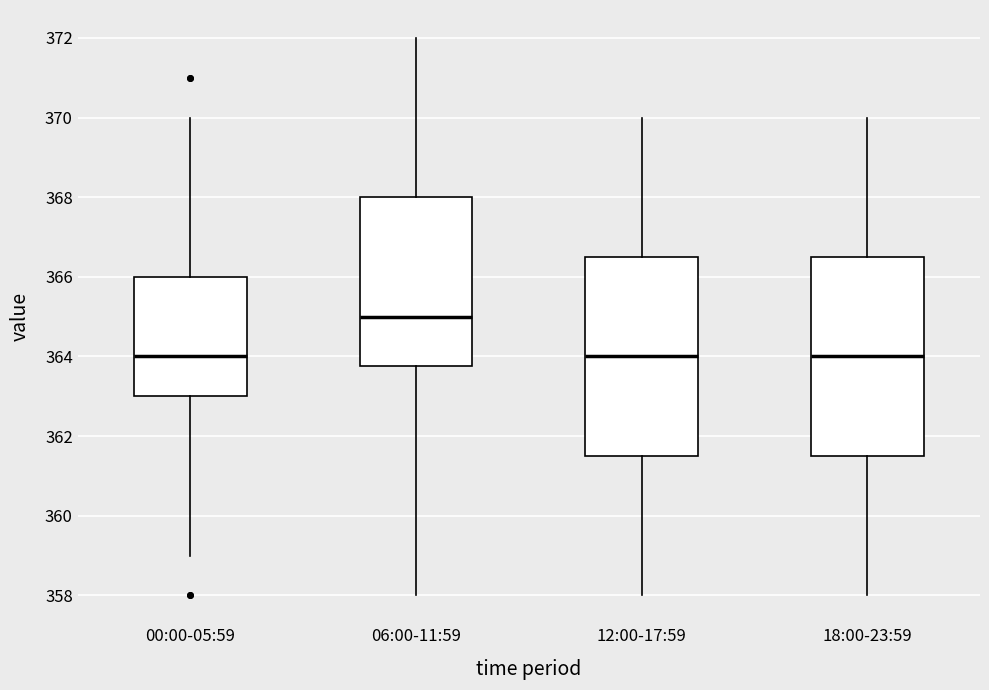

Which box's median line is the highest?

06:00-11:59